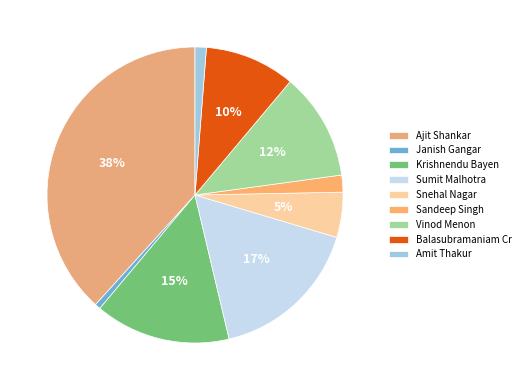

Rank the categories by value from lowest to highest.

Janish Gangar, Amit Thakur, Sandeep Singh, Snehal Nagar, Balasubramaniam Cr, Vinod Menon, Krishnendu Bayen, Sumit Malhotra, Ajit Shankar